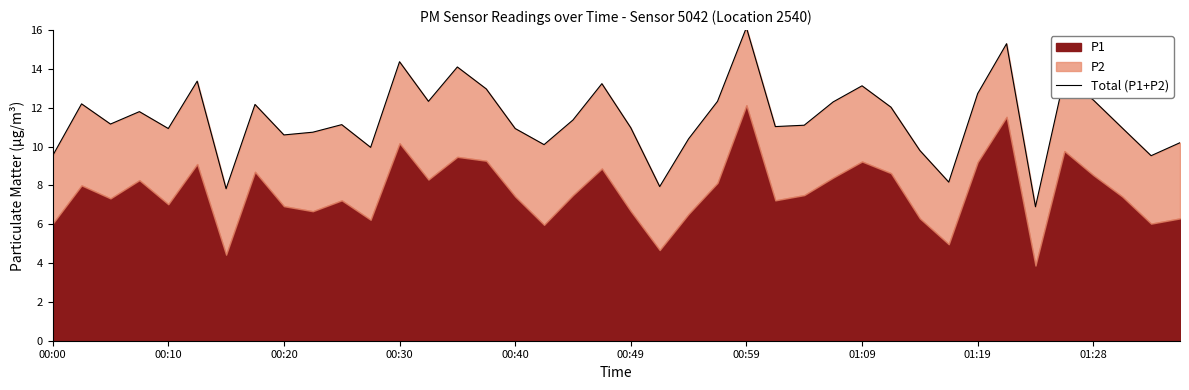

What is the difference between the values at 32 and 33?

2.6